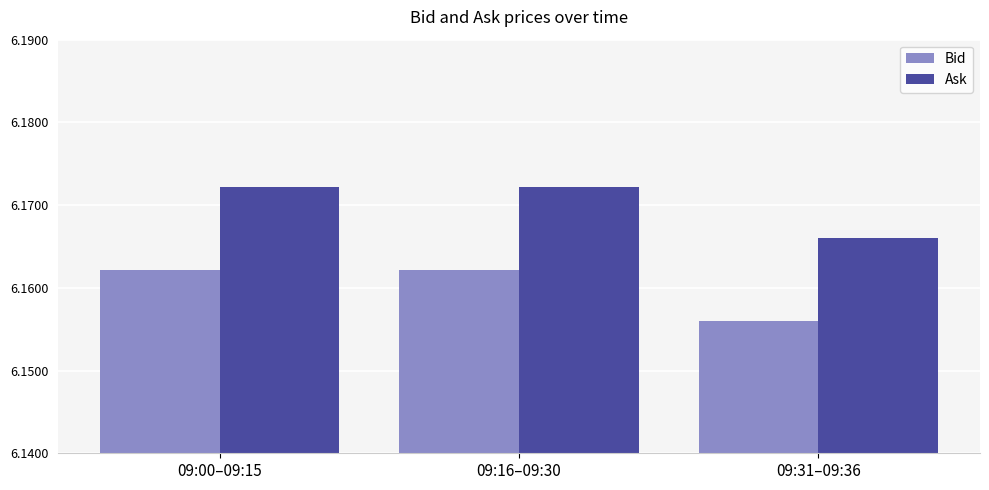

Which series has the largest total across all categories?

Ask